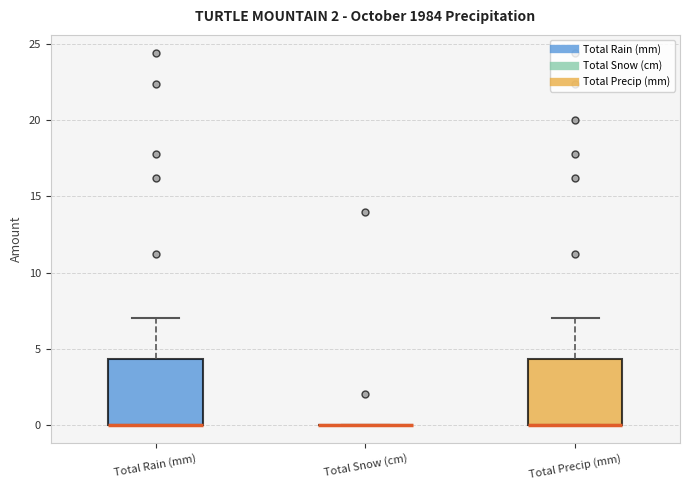

Reading left to right, read every box against the y-axis: the position of its median line, the range the box covers, and the ends of its whiskers. The values are not printed on the chart, so give them approximately, as read against the axis.

Total Rain (mm): median 0.0 (drawn on the box's lower edge), box 0.0 to 4.5, whiskers 0.0 to 7.0
Total Snow (cm): box collapsed to a line at 0.0, whiskers 0.0 to 0.0
Total Precip (mm): median 0.0 (drawn on the box's lower edge), box 0.0 to 4.5, whiskers 0.0 to 7.0